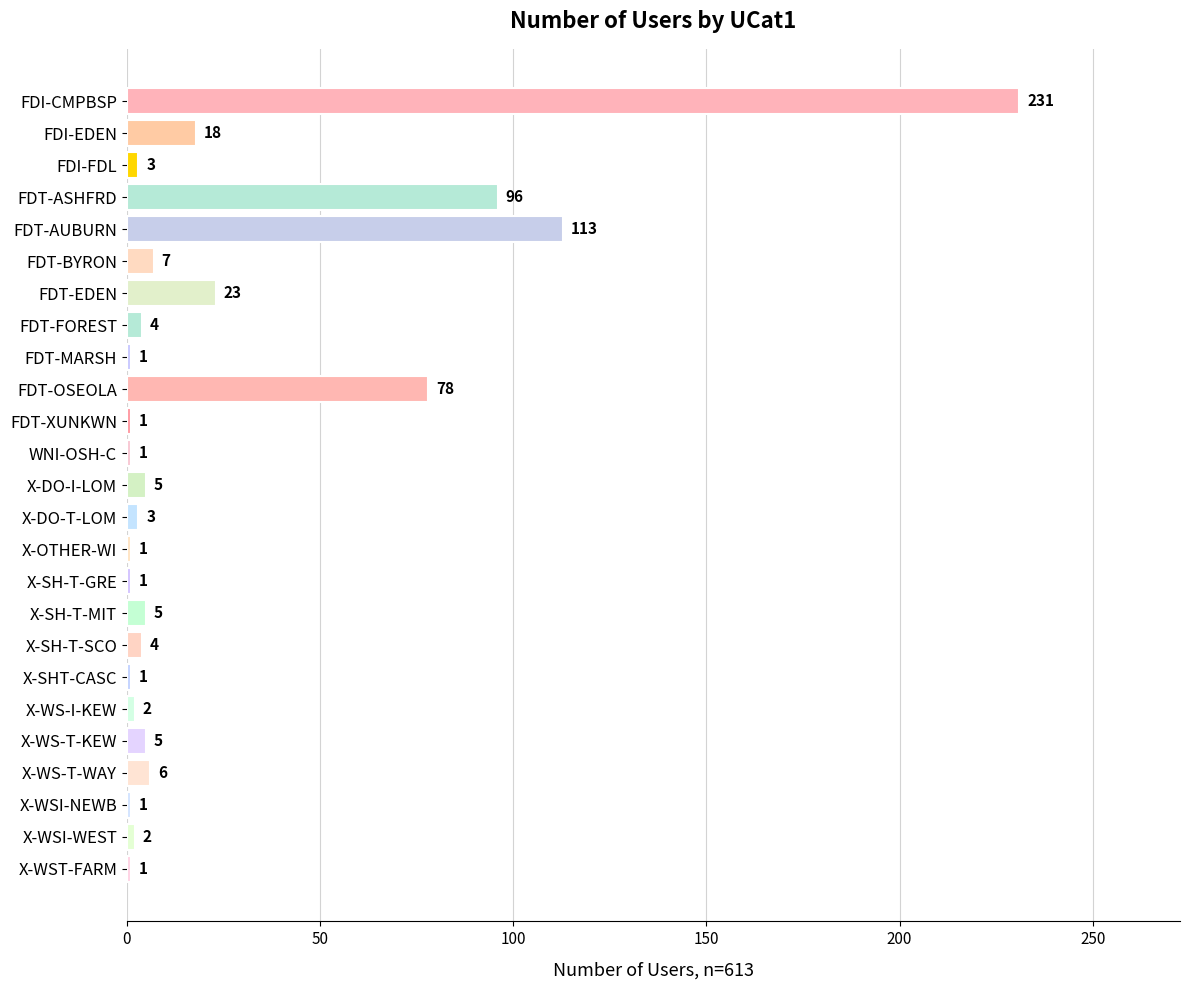

How many bars are there in total?

25